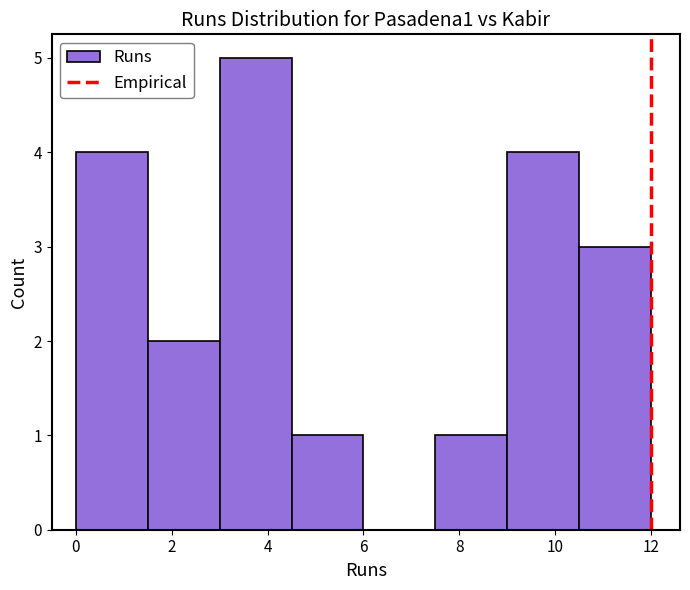

How tall is the bar that spans 9.0 to 10.5 on the x-axis? Neither the bar edges nor the heights are printed on the chart, so give them approximately, as read against the axes.

4